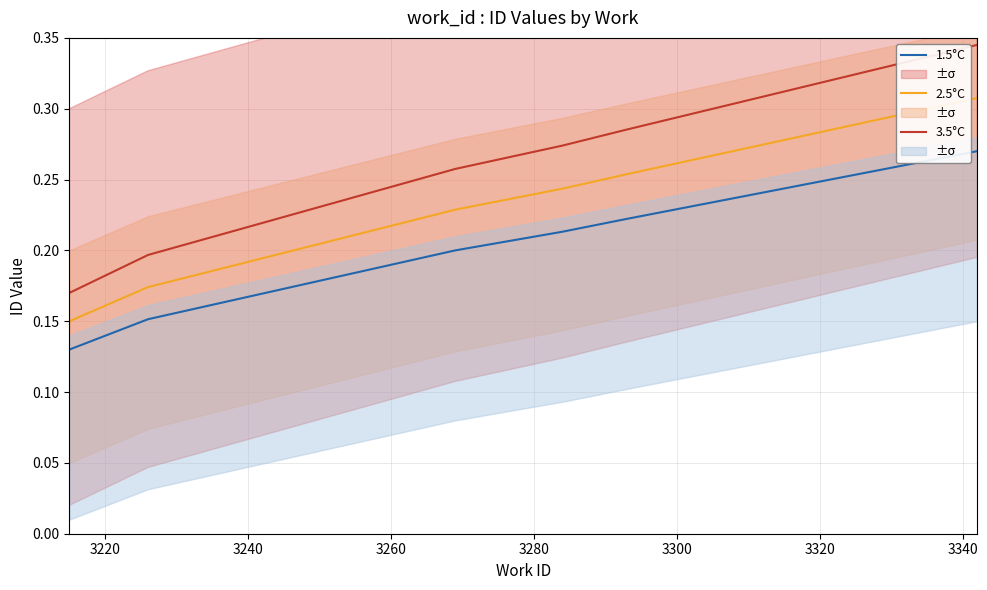

Which series has the largest range (max minus min)?

3.5°C